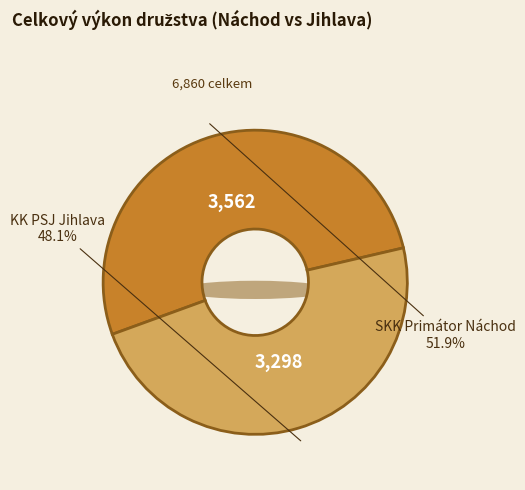

Which slice is the largest?

SKK Primátor Náchod